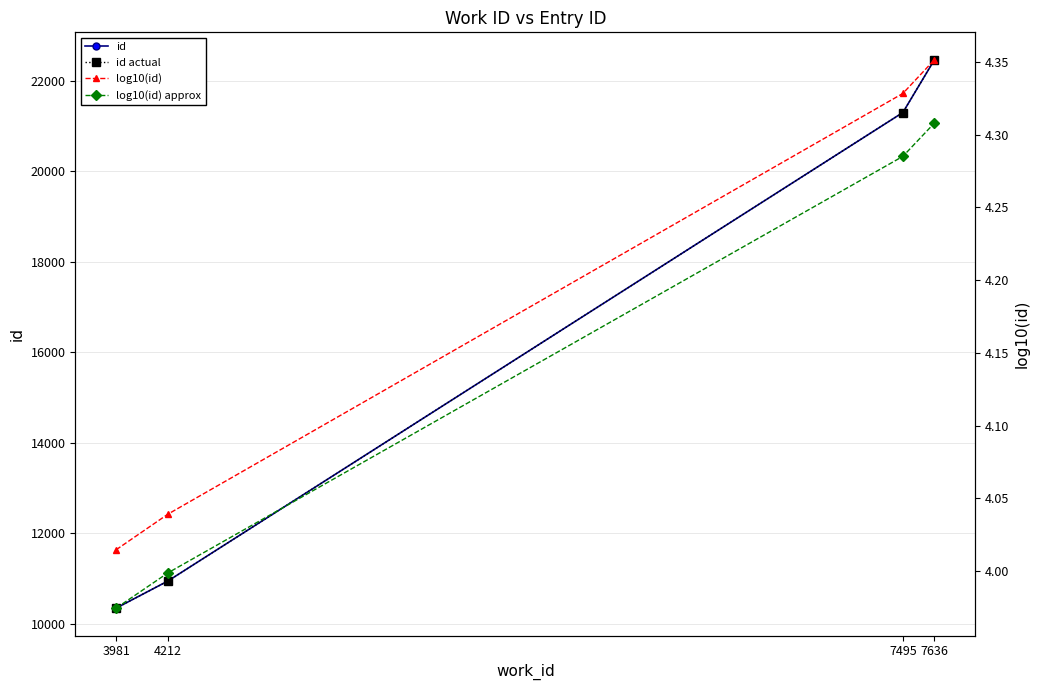

What is the greatest value displayed?

22469.0